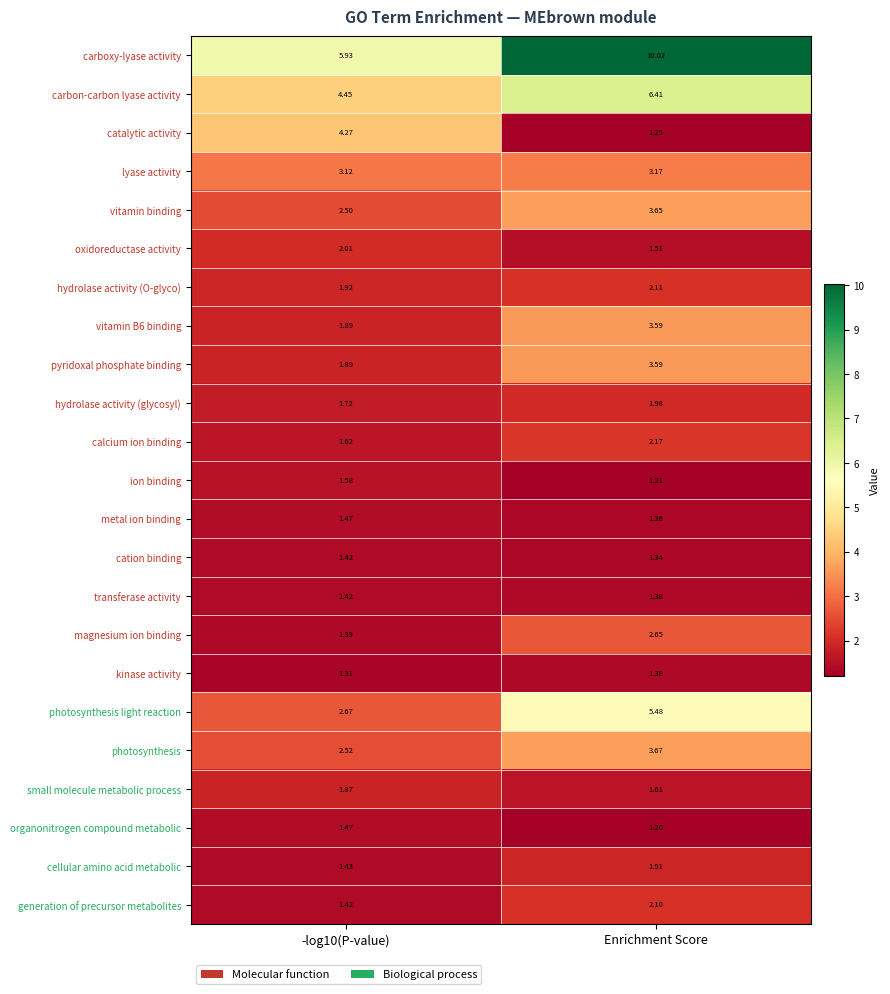

Where does the generation of precursor metabolites series first go above 2?

Enrichment Score